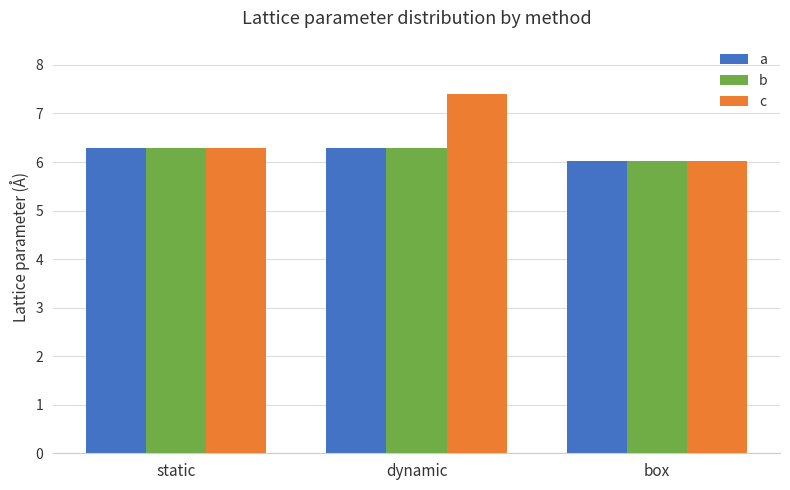

What are all the series names shown in the legend?

a, b, c